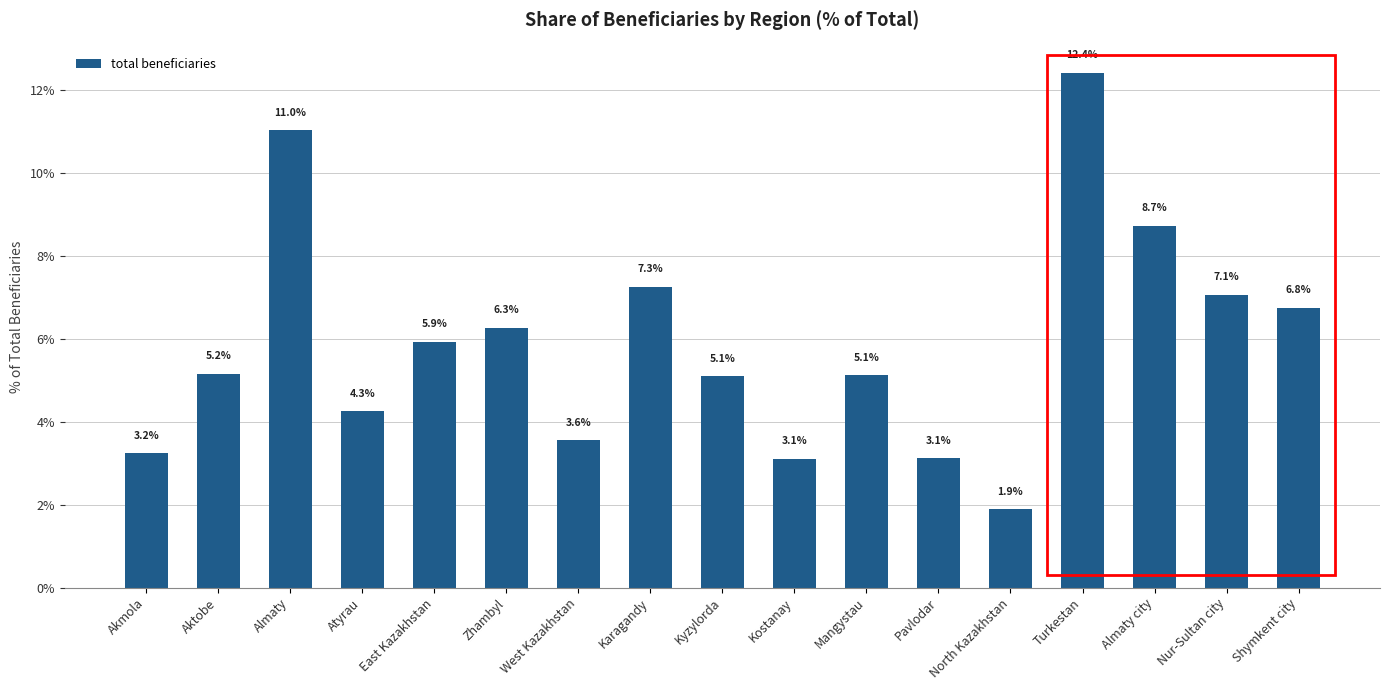

Are the bars grouped side by side (vs. stacked)?

No